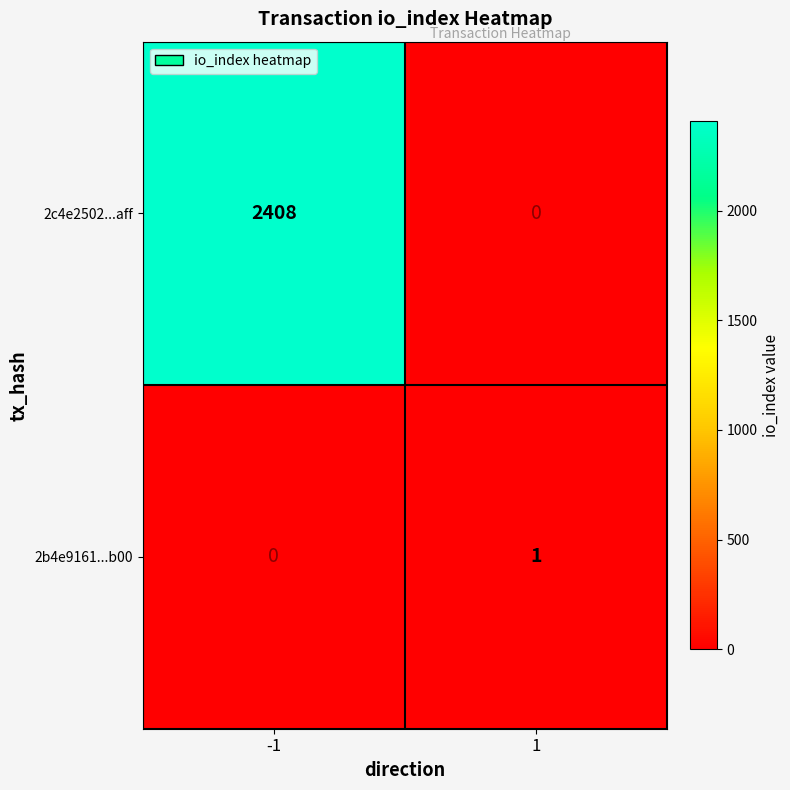

What is the difference between the 2c4e2502...aff values at -1 and 1?

2408